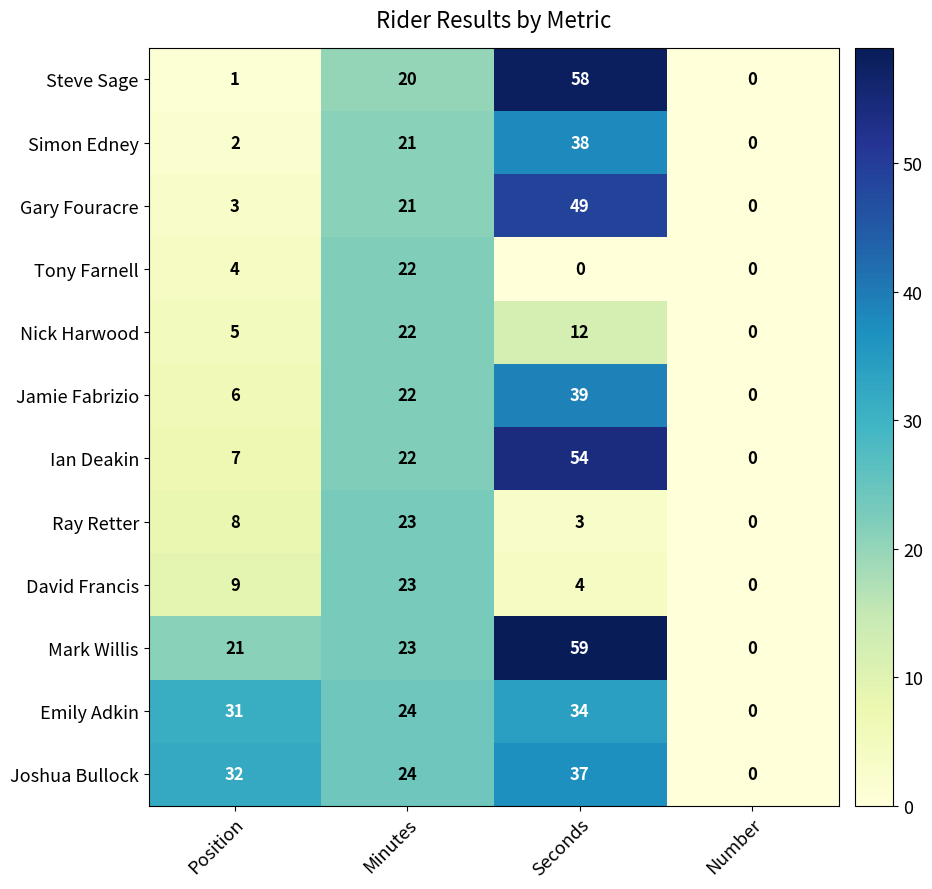

How many categories are shown in the chart?

4